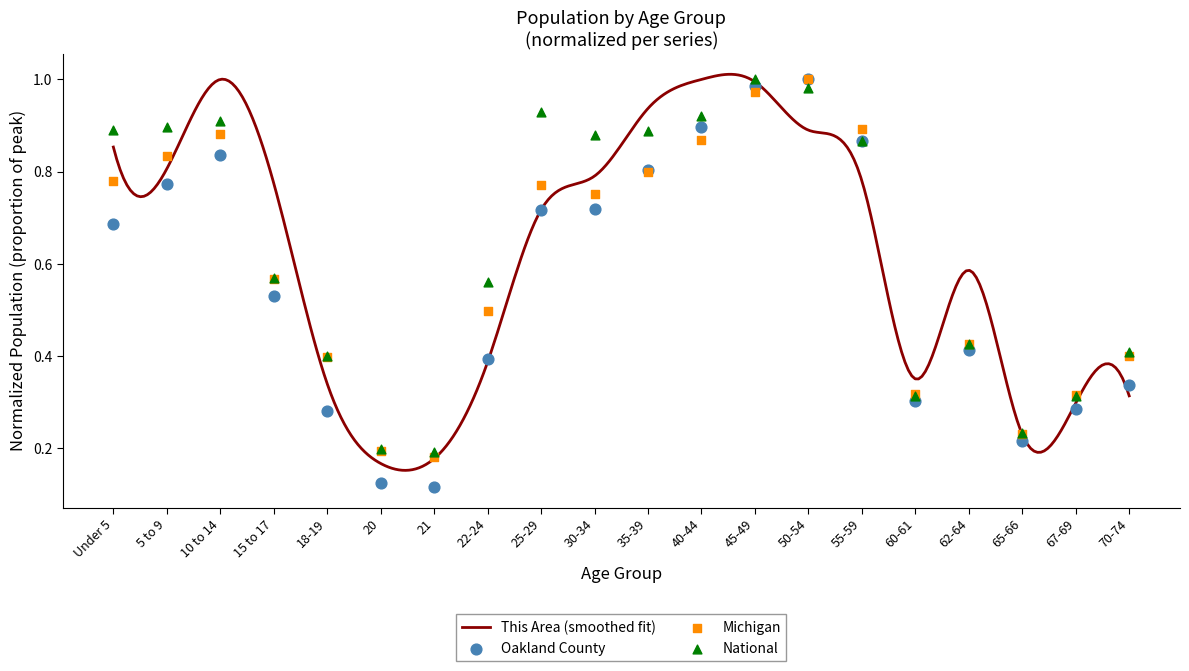

Which series reaches the maximum Y coordinate?

Oakland County